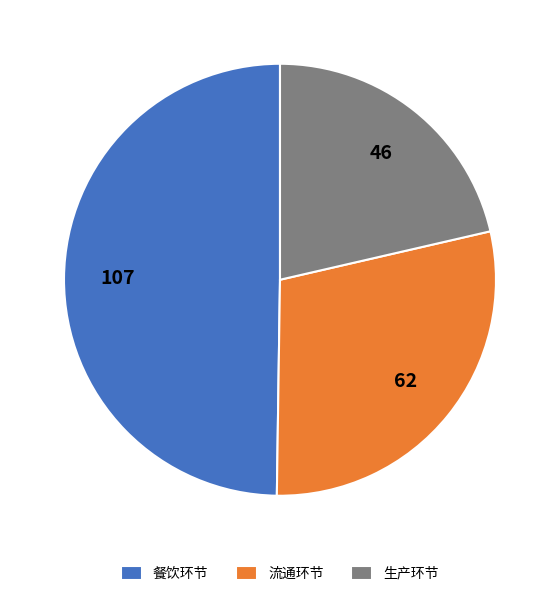

Does any single category account for the majority?

No